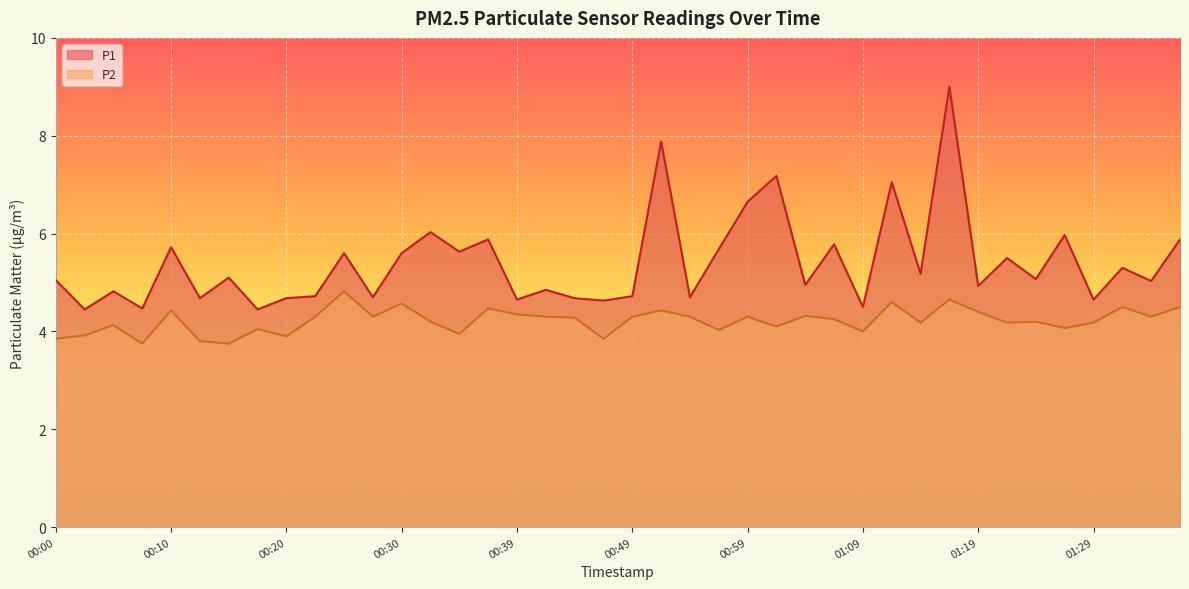

What is the value of the P2 point at the 32nd from the left?

4.7